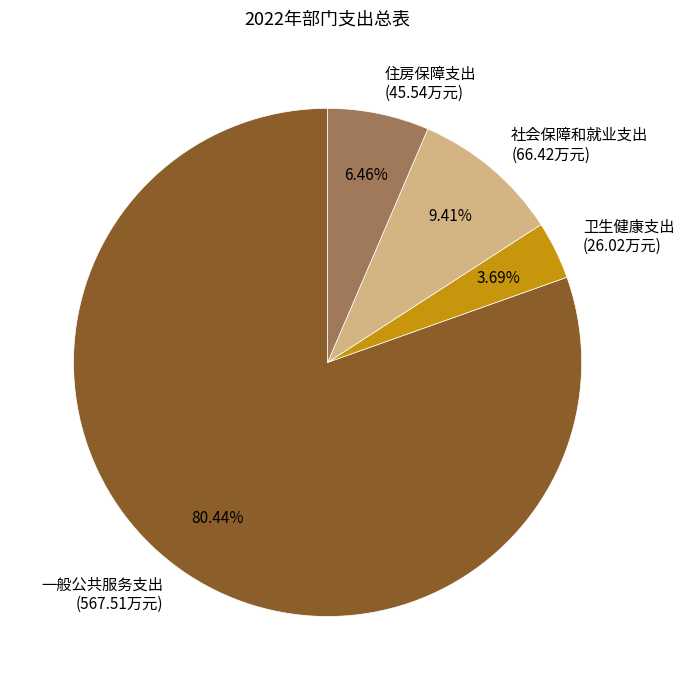

Is it true that 住房保障支出 is 1% of the pie?

False